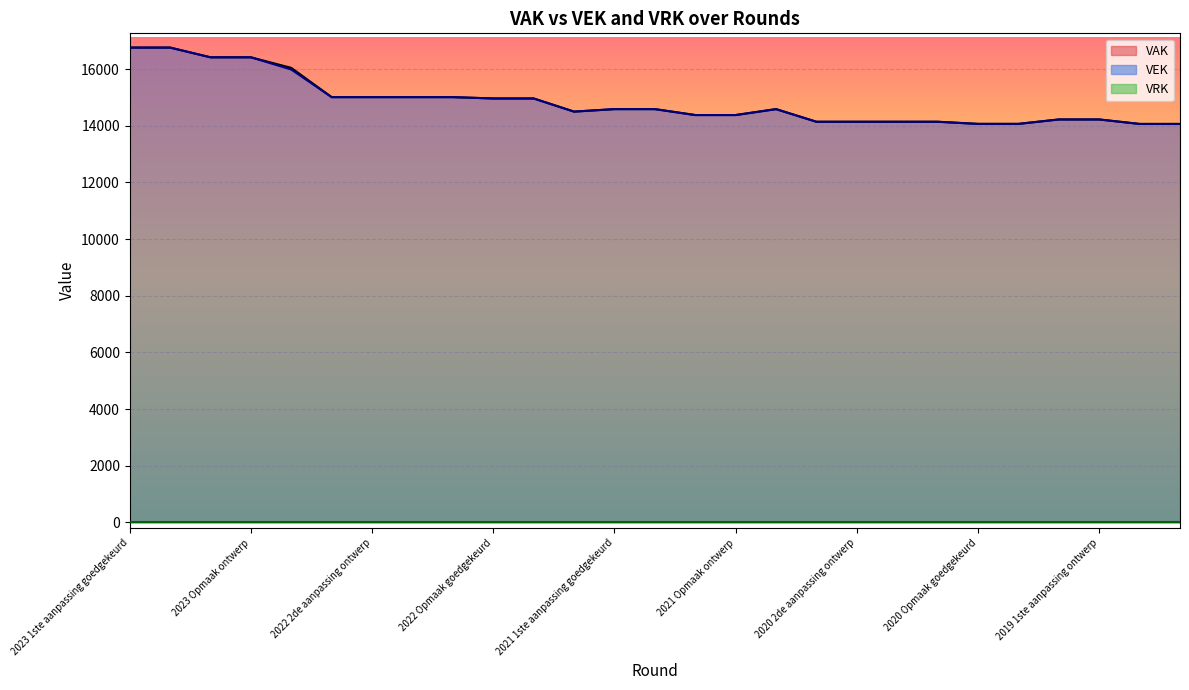

What is the sum of all values?

400529